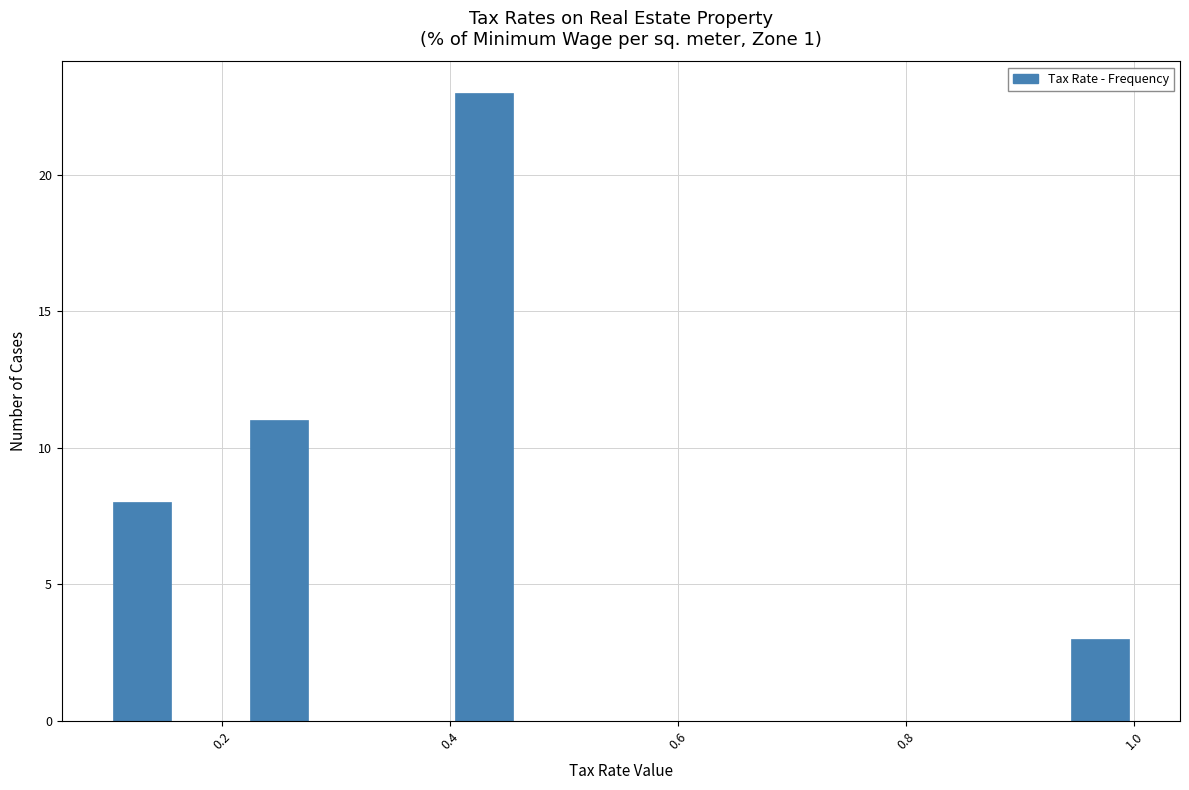

Read against the x-axis, roughly where is the centre of the tallest bar?

0.44